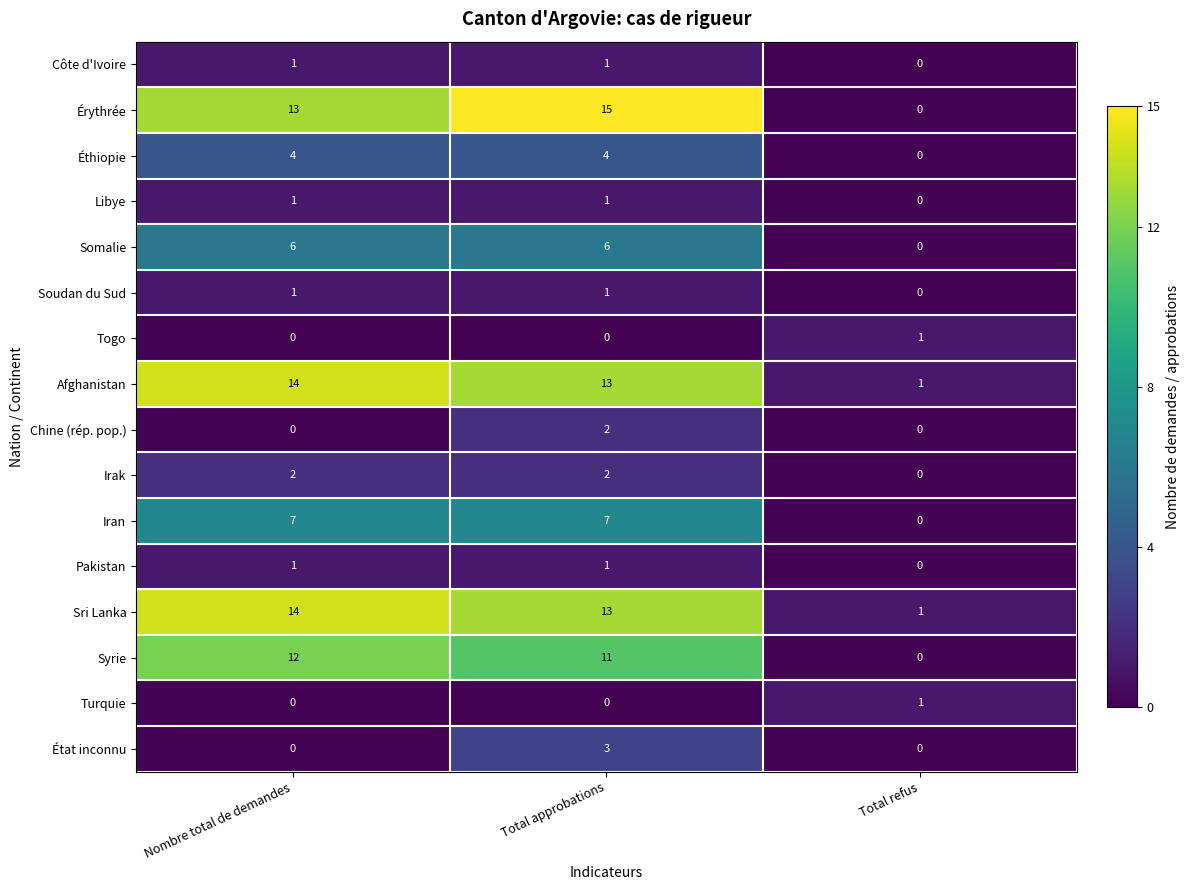

What is the sum of all Syrie values?

23